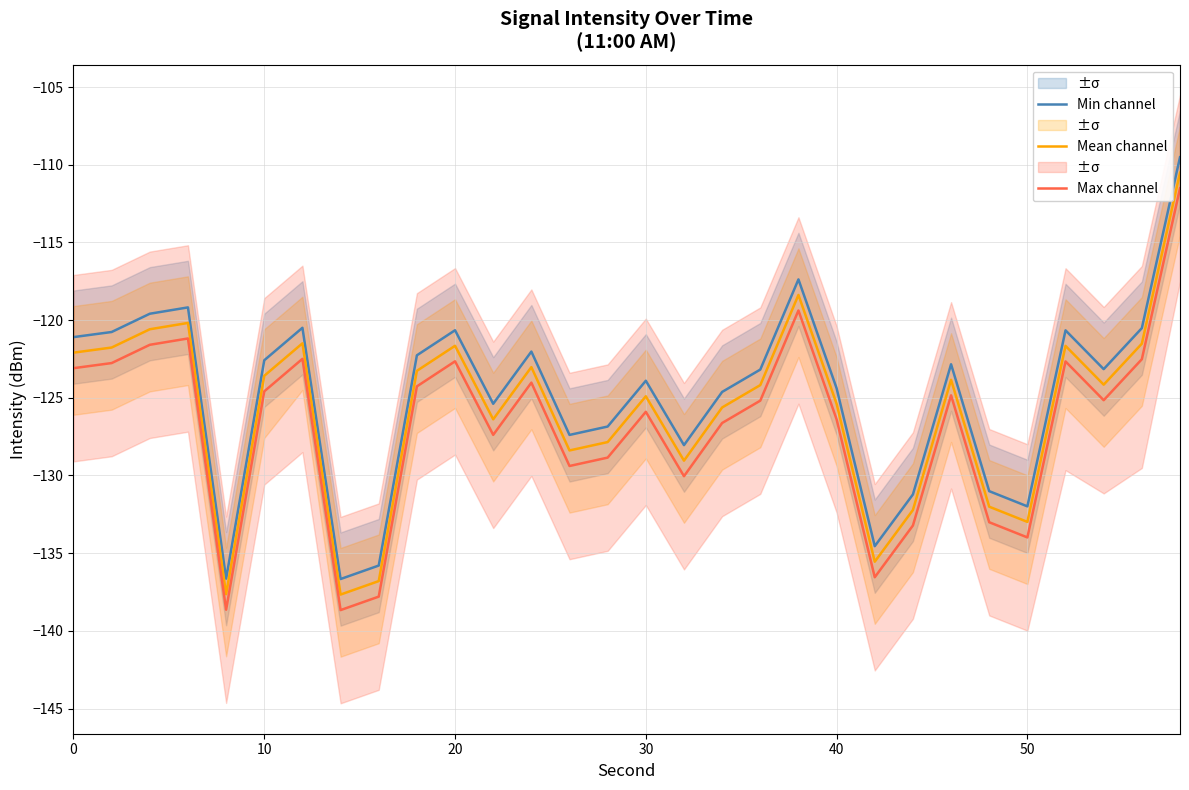

At how many categories does at least one series exceed -127?

21